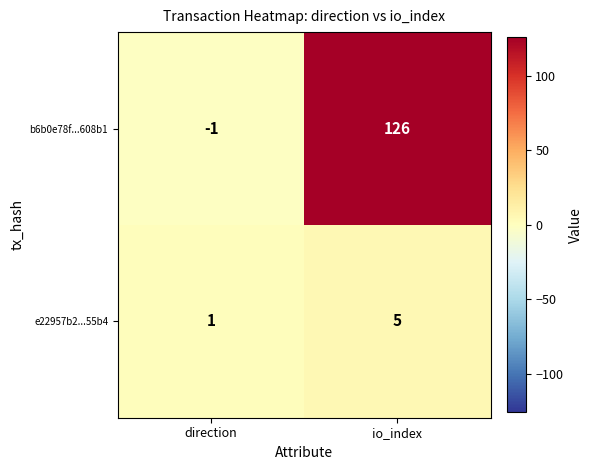

Is it true that b6b0e78f...608b1 equals -2 at direction?

False